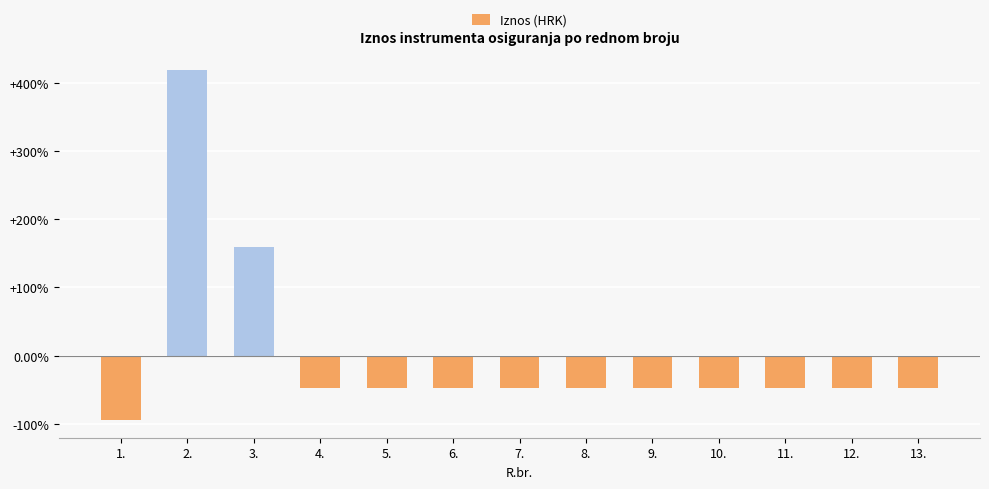

What is the label of the 11th bar from the left?

11.